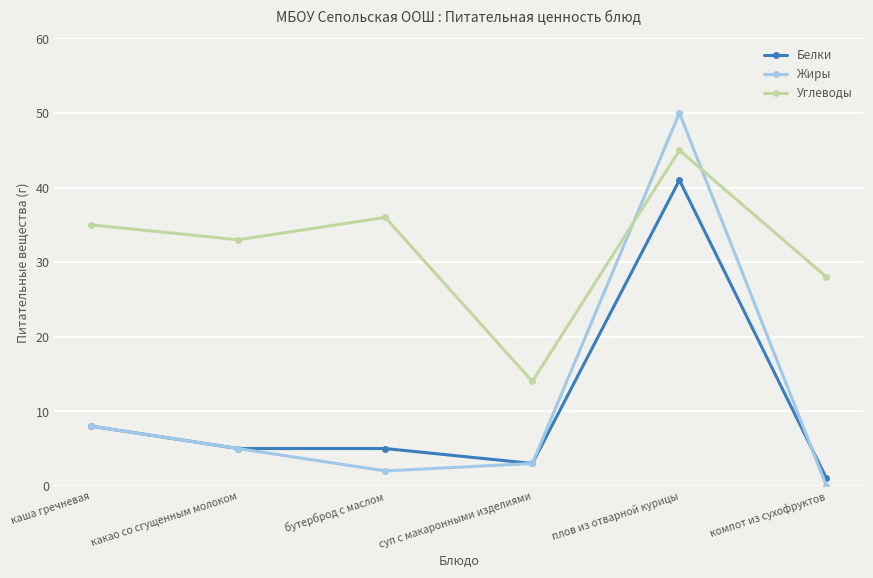

Reading left to right, transcribe all the data shown in this chart.

Белки: 8	5	5	3	41	1
Жиры: 8	5	2	3	50	0
Углеводы: 35	33	36	14	45	28